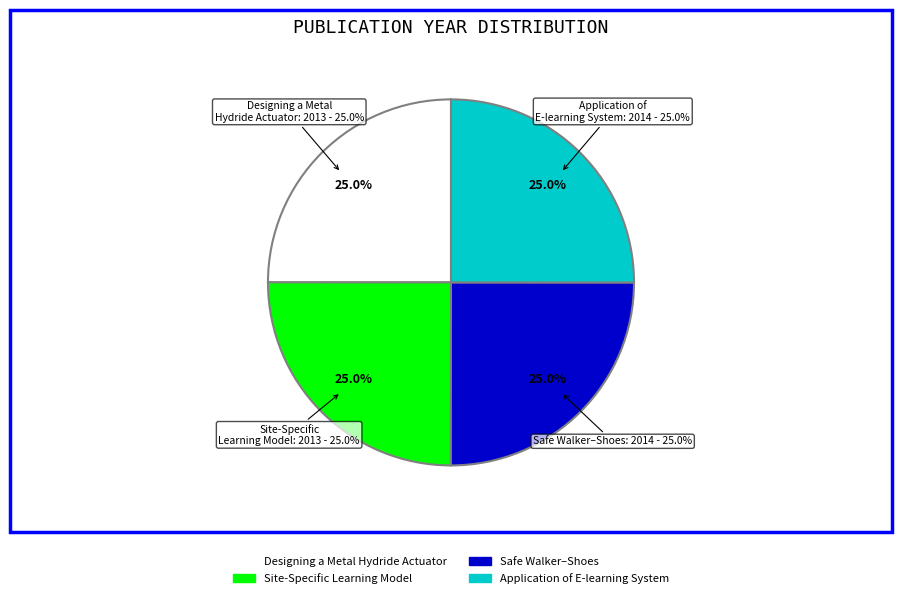

Does any single category account for the majority?

No